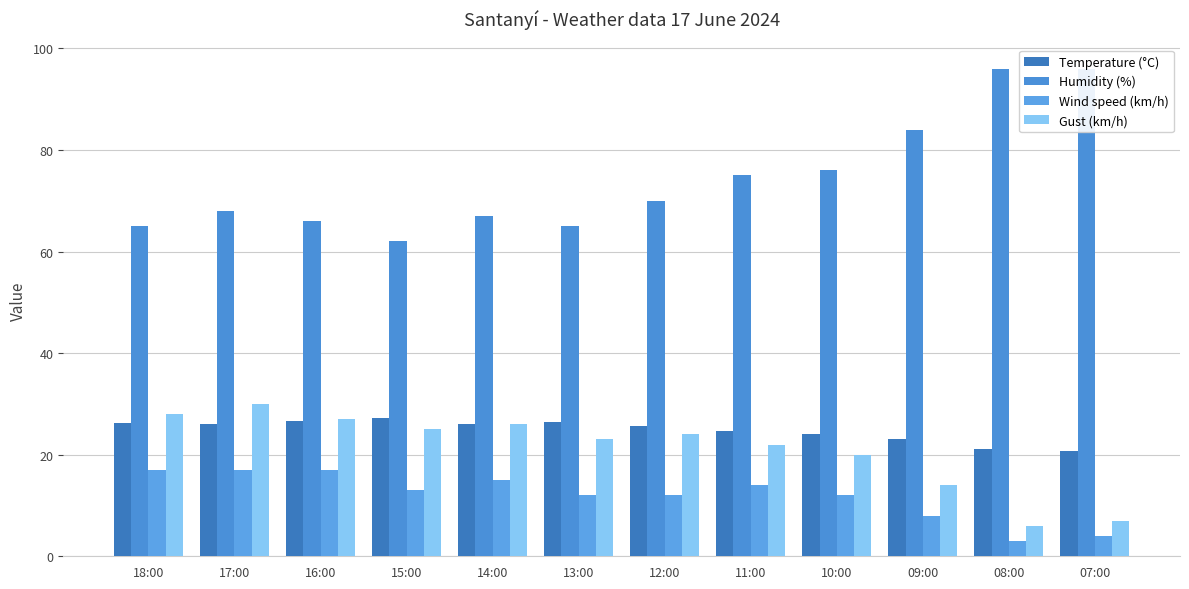

Which has a higher value, 09:00 or 07:00?

09:00